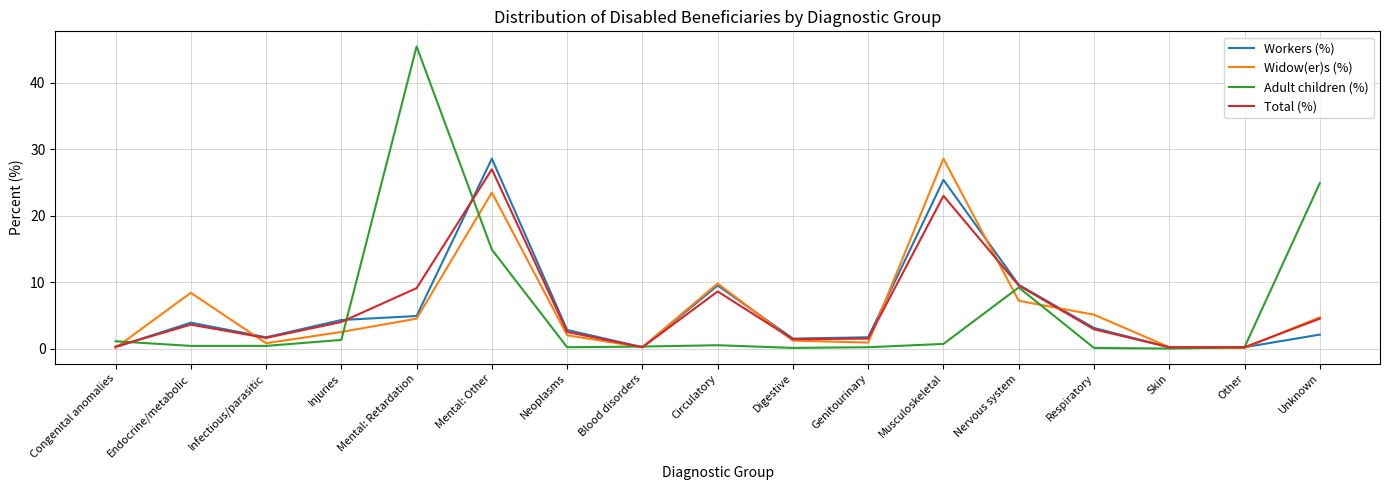

What are all the series names shown in the legend?

Workers (%), Widow(er)s (%), Adult children (%), Total (%)